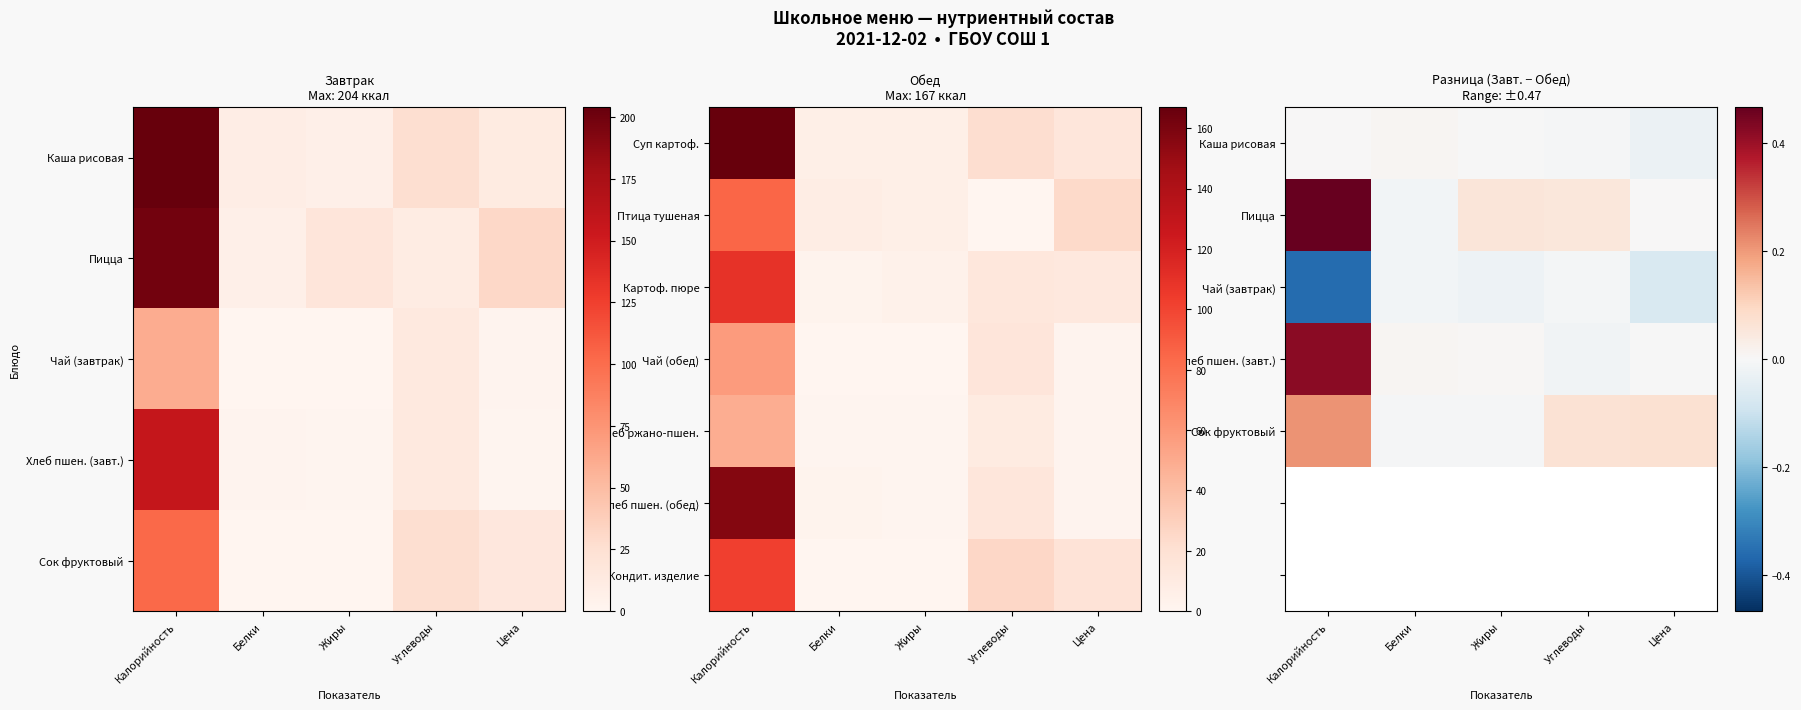

At how many categories does at least one series exceed 0?

5